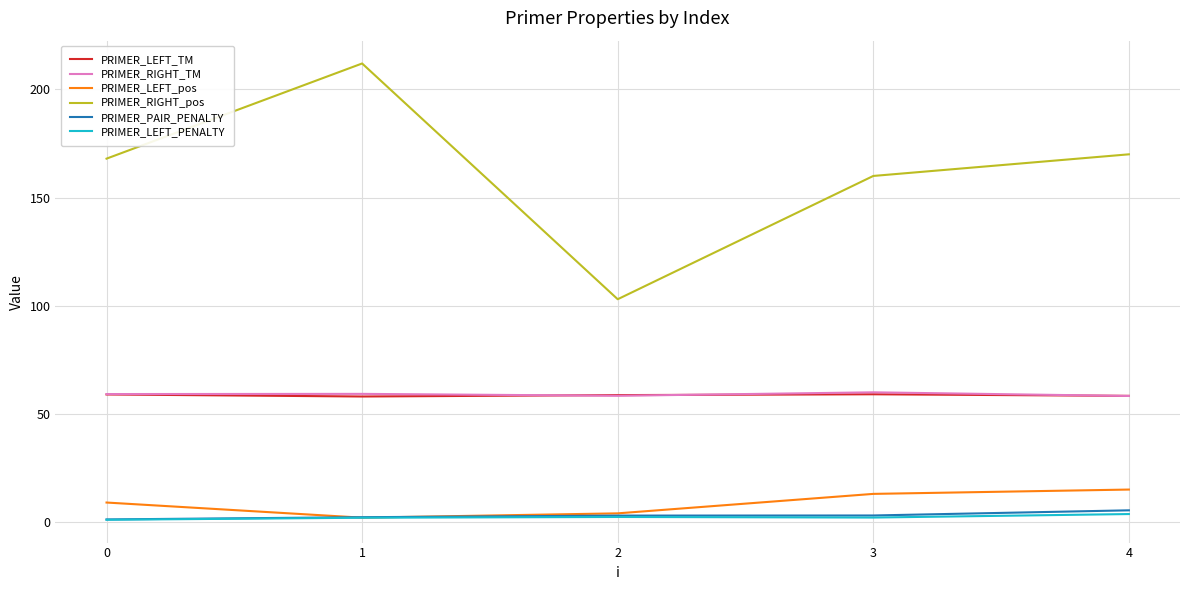

True or false: PRIMER_RIGHT_TM and PRIMER_PAIR_PENALTY intersect in this chart.

False